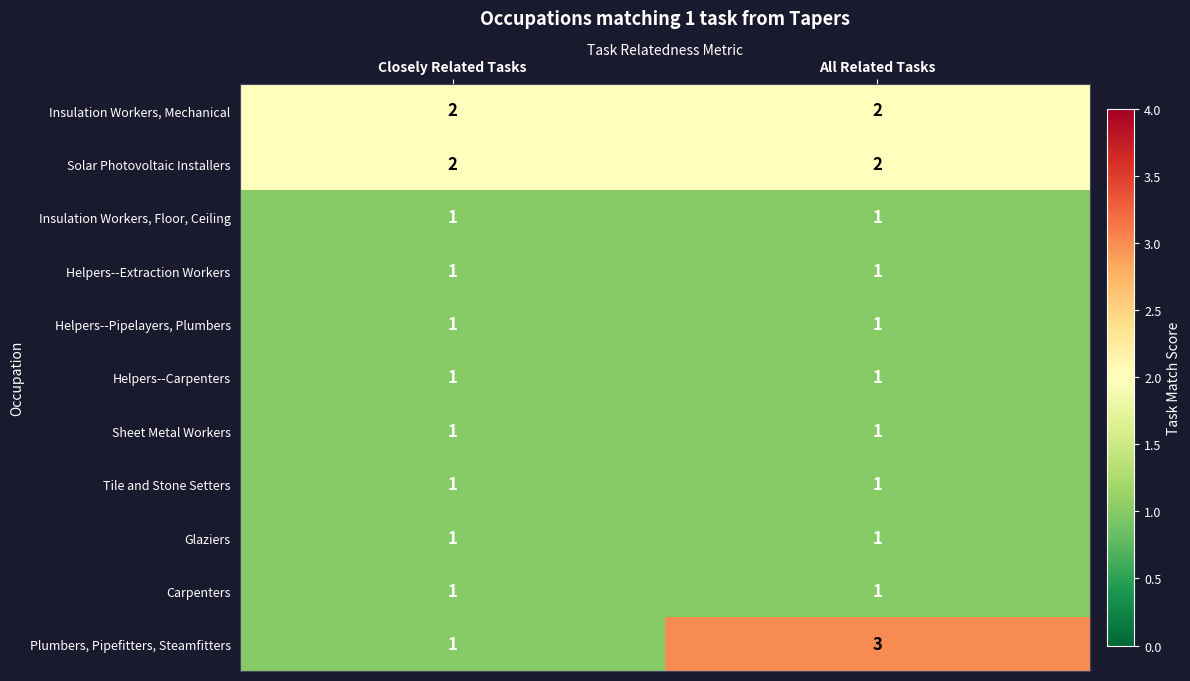

The Carpenters series shows 1 at All Related Tasks. True or false?

True